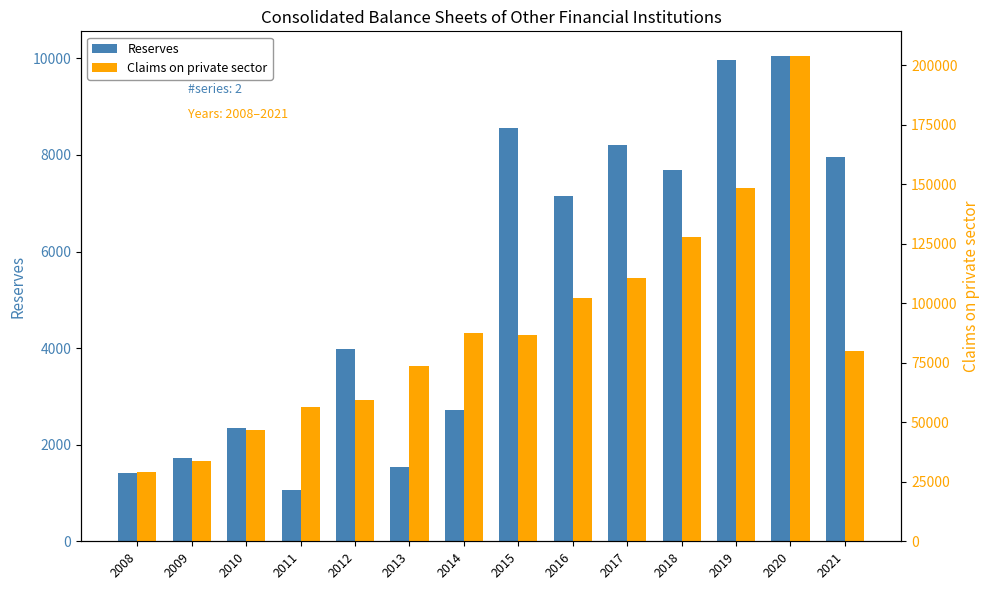

Reading left to right, transcribe all the data shown in this chart.

Reserves: 1410.7	1720.2	2353.3	1069.2	3984.8	1535.5	2724.3	8555.0	7159.2	8196.2	7696.4	9973.8	10056.8	7954.5
Claims on private sector: 29148.8	33755.4	46586.3	56451.1	59250.0	73439.2	87468.6	86640.7	102322.1	110545.9	127946.8	148522.9	204004.9	79854.2